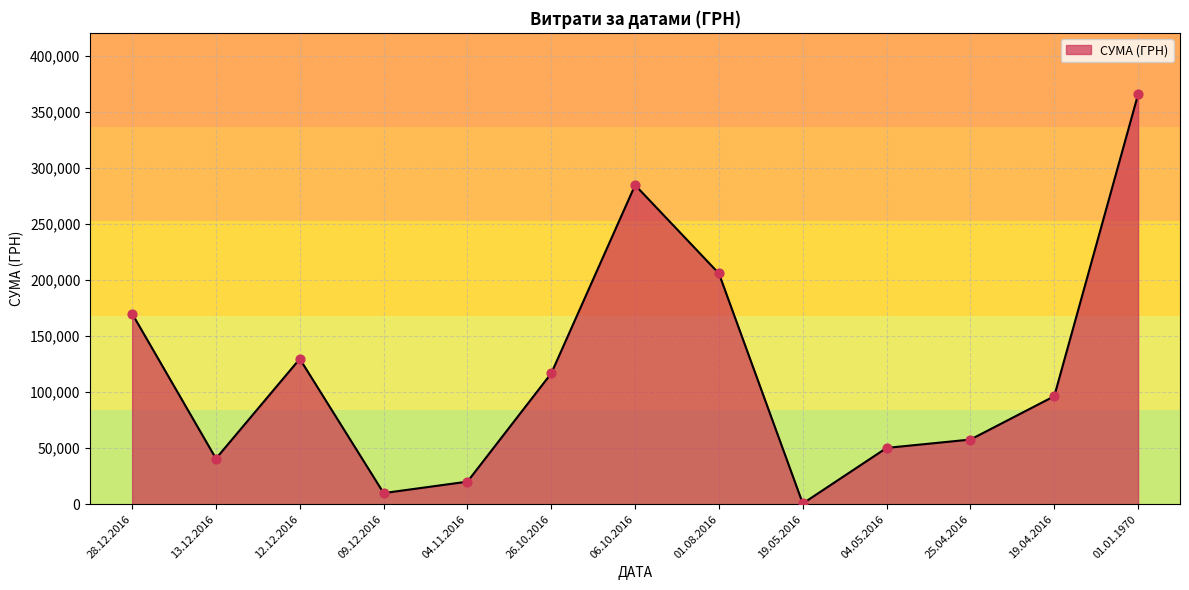

What is the change in value from 09.12.2016 to 04.11.2016?

+14751.6